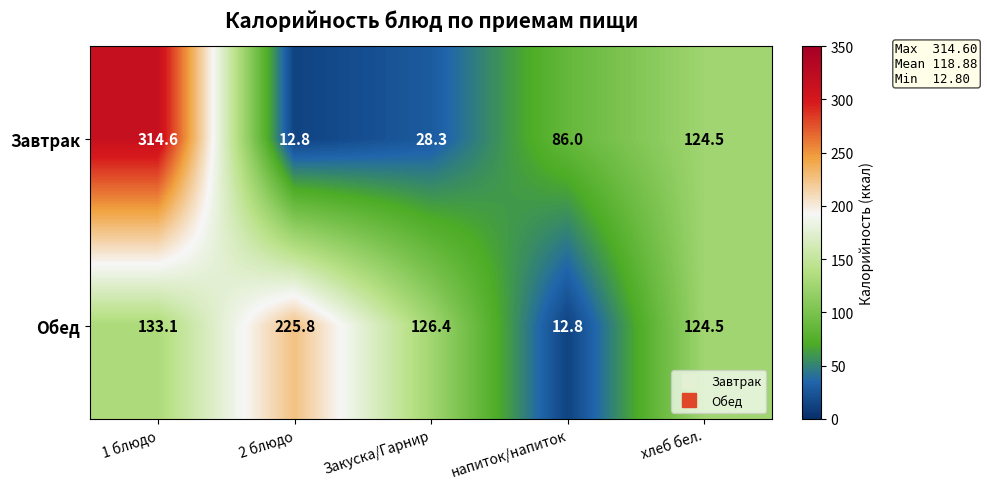

What is the lowest value of the Обед series?

12.8